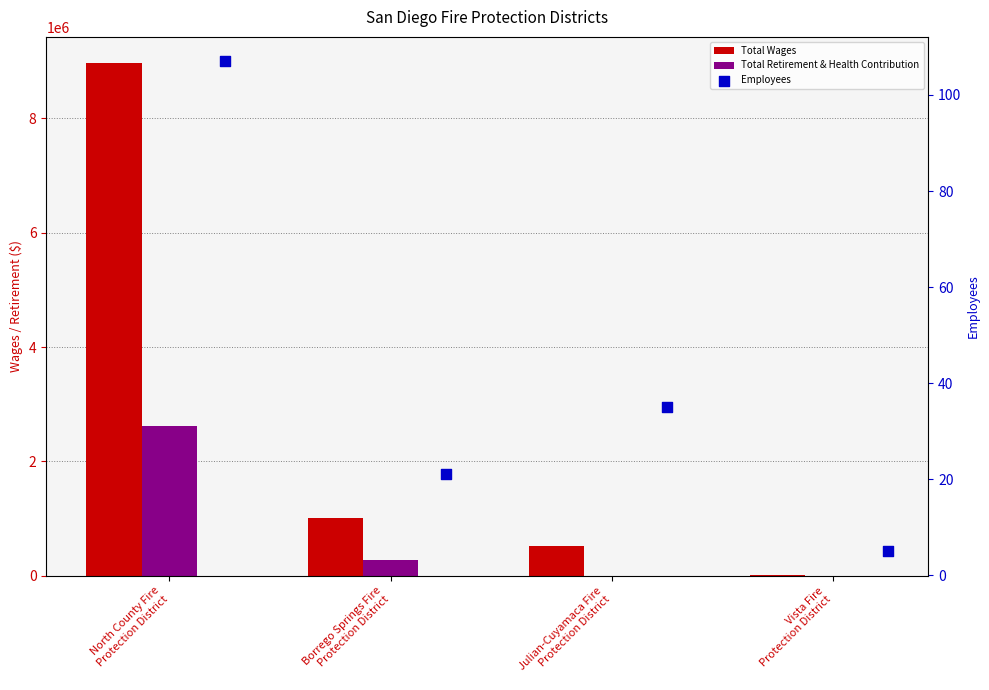

Which series has the largest Y range (max minus min)?

Total Wages